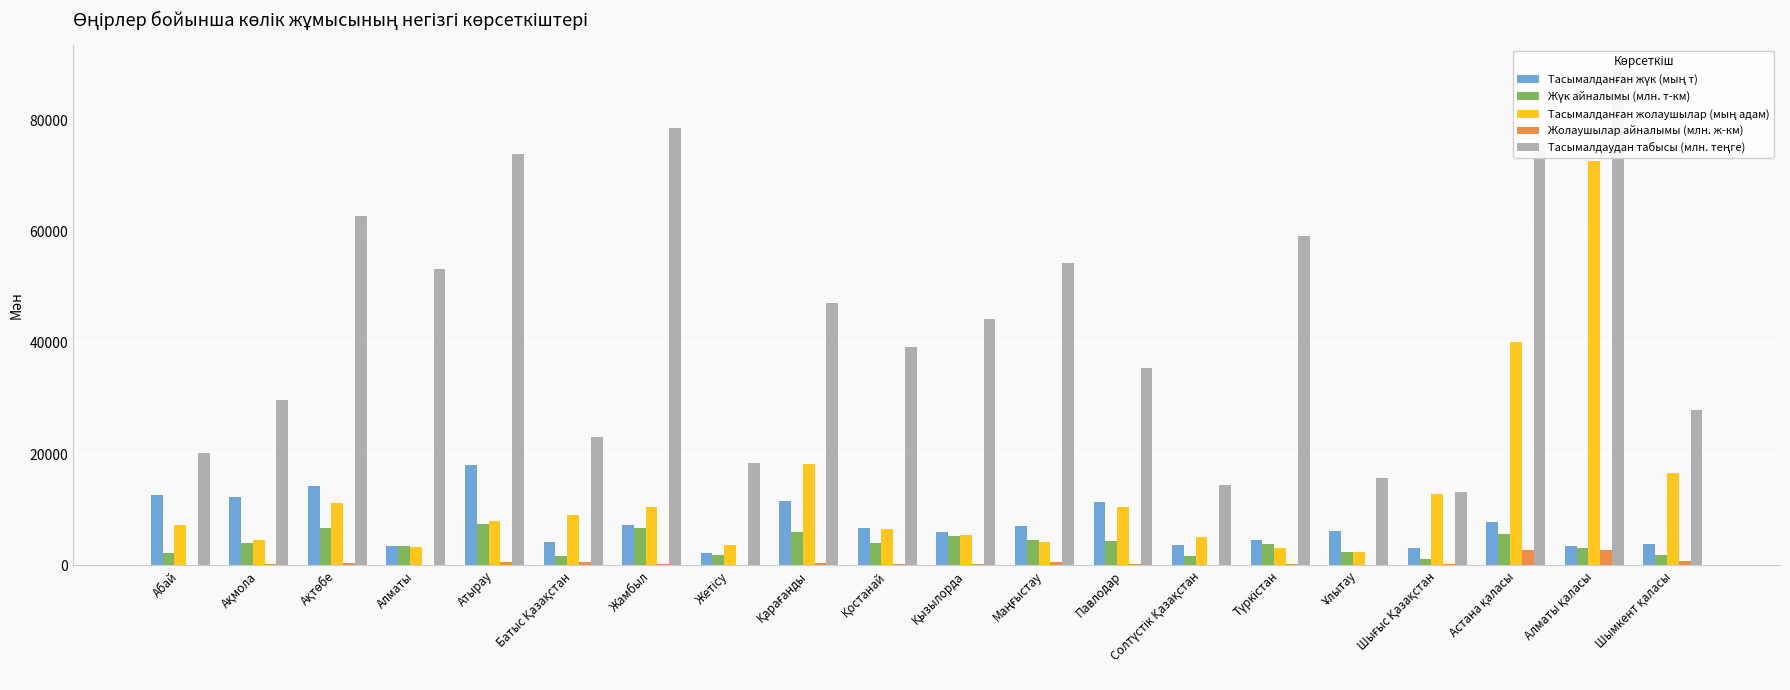

What are all the series names shown in the legend?

Тасымалданған жүк (мың т), Жүк айналымы (млн. т-км), Тасымалданған жолаушылар (мың адам), Жолаушылар айналымы (млн. ж-км), Тасымалдаудан табысы (млн. теңге)